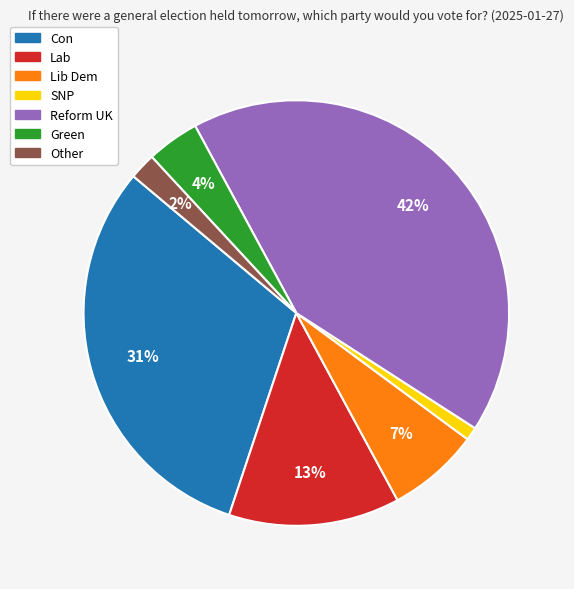

To the nearest percent, what is the average slice percentage?

14%